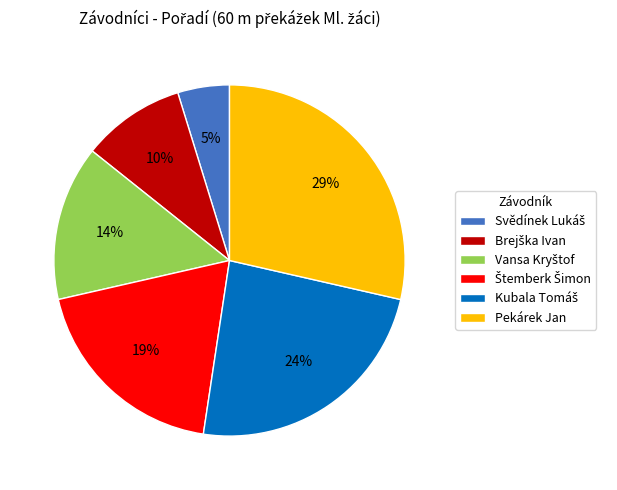

True or false: Pekárek Jan accounts for 29% of the total.

True